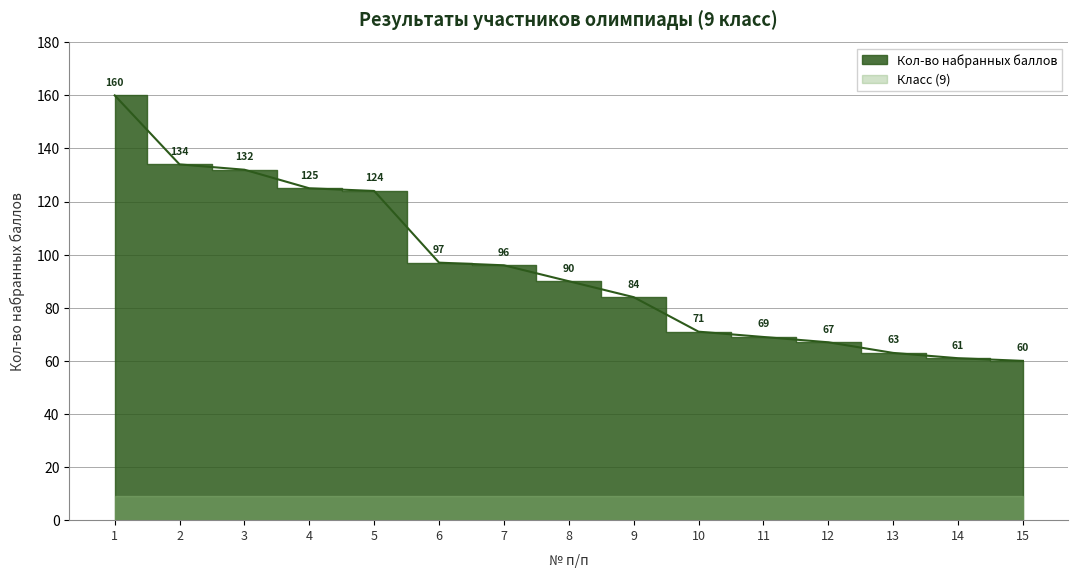

What is the value of the 9th point from the left?

84